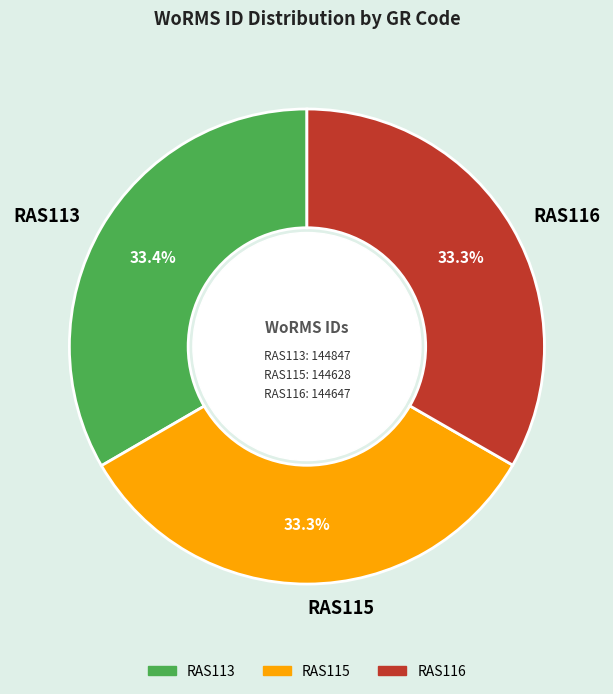

To the nearest percent, what portion does RAS116 represent?

33%